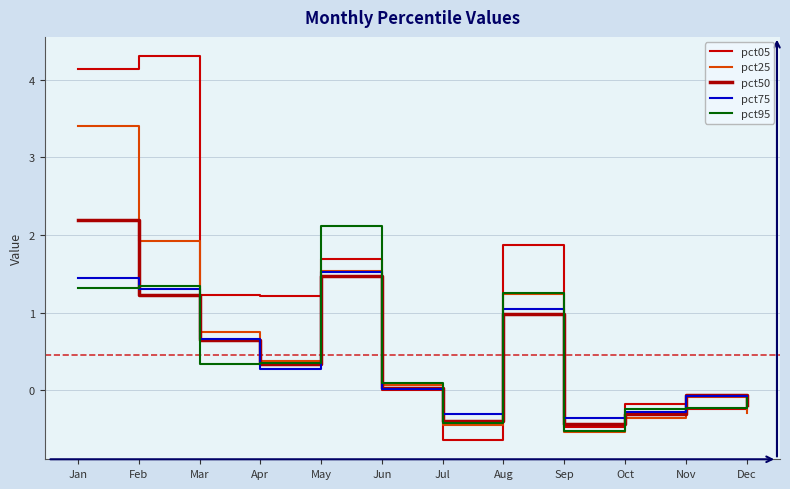

True or false: pct95 and pct50 intersect in this chart.

True